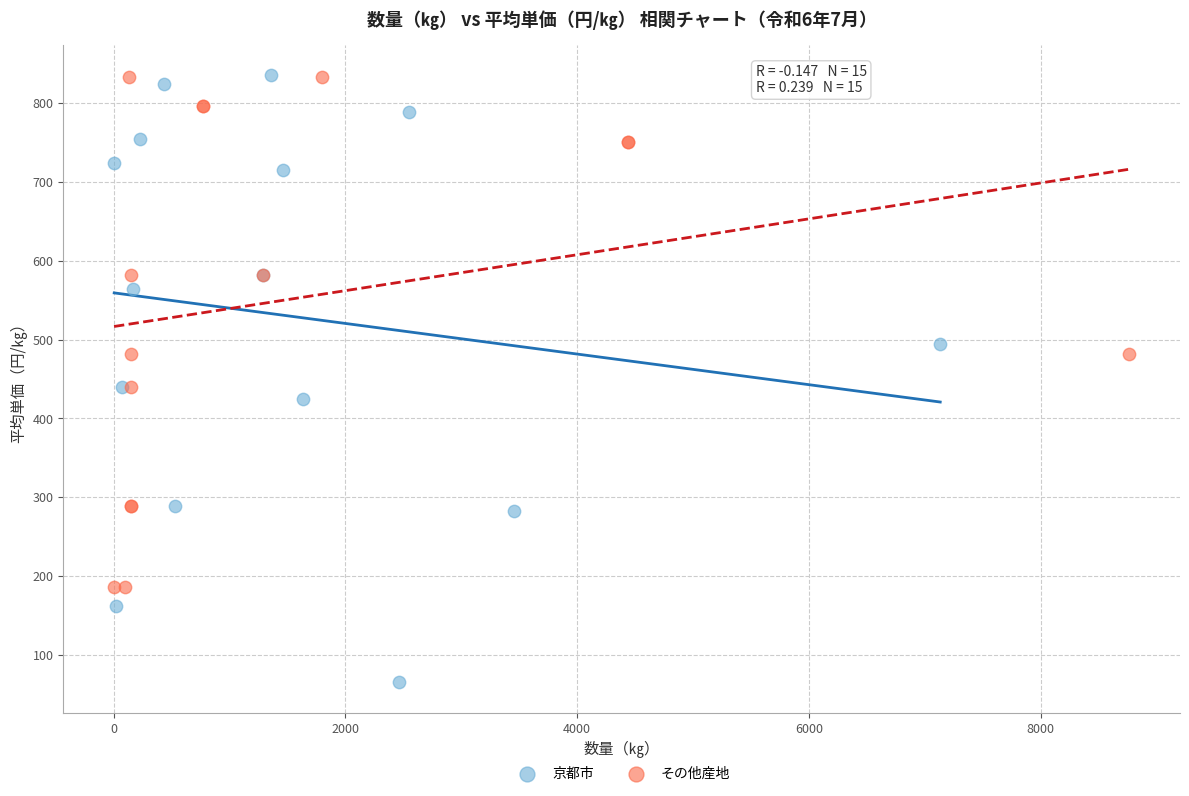

What are all the series names shown in the legend?

京都市, その他産地